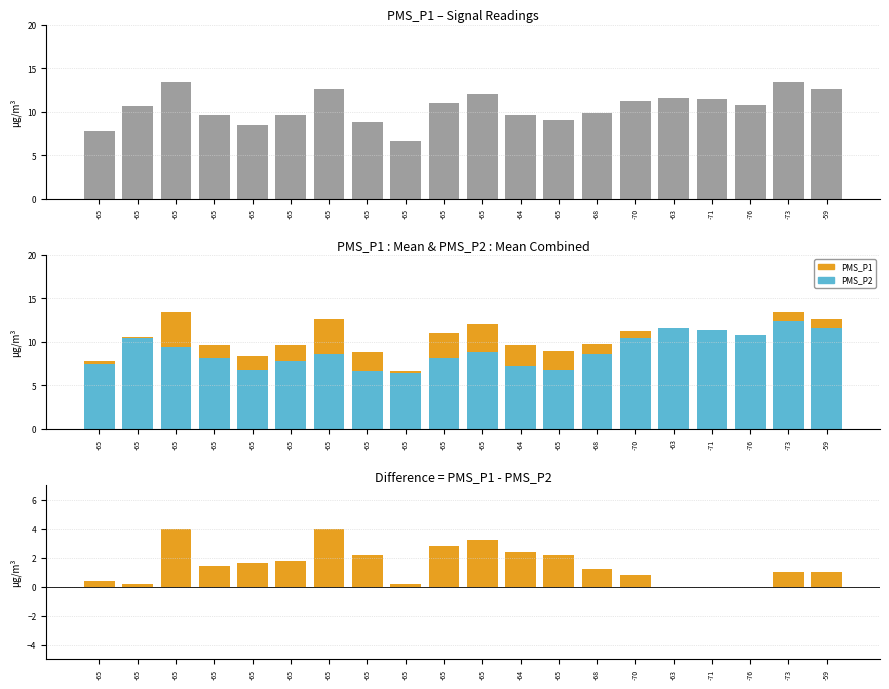

What is the difference between the maximum and minimum values in the PMS_P1 series?

6.8